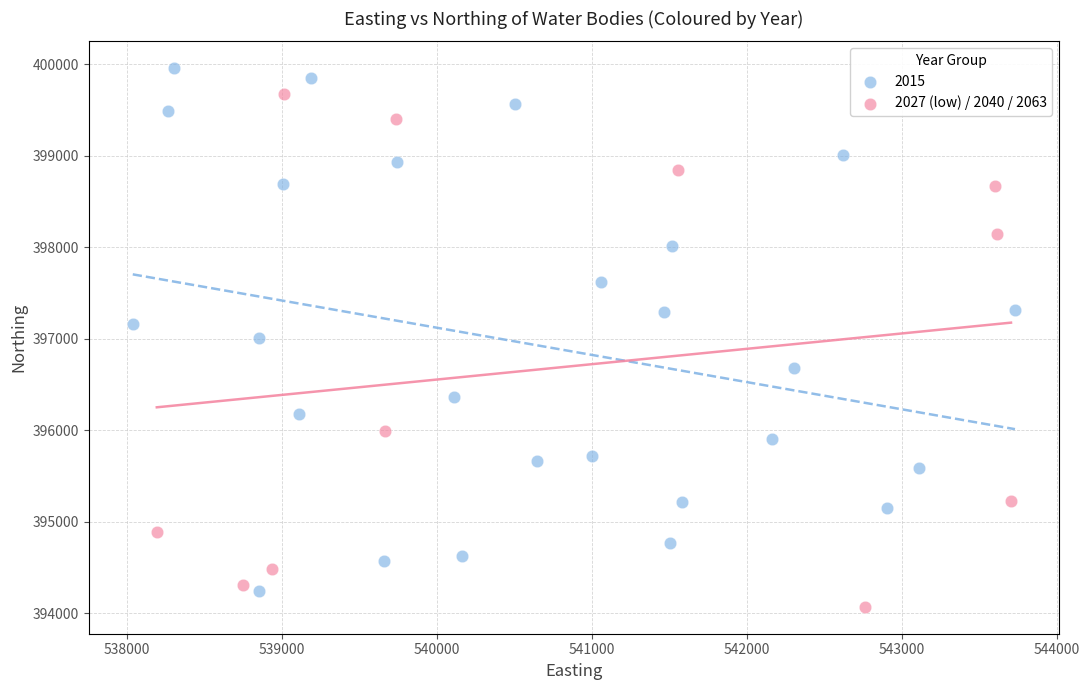

Which series reaches the maximum Y coordinate?

2015